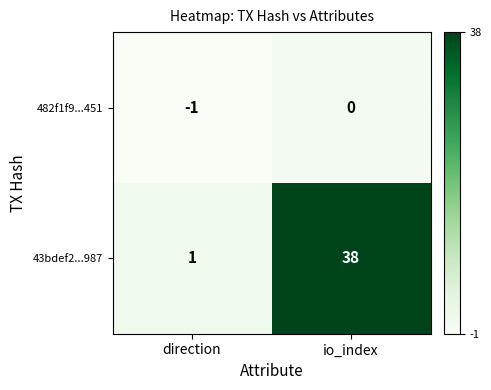

Rank the series by their maximum value, from highest to lowest.

43bdef2...987, 482f1f9...451